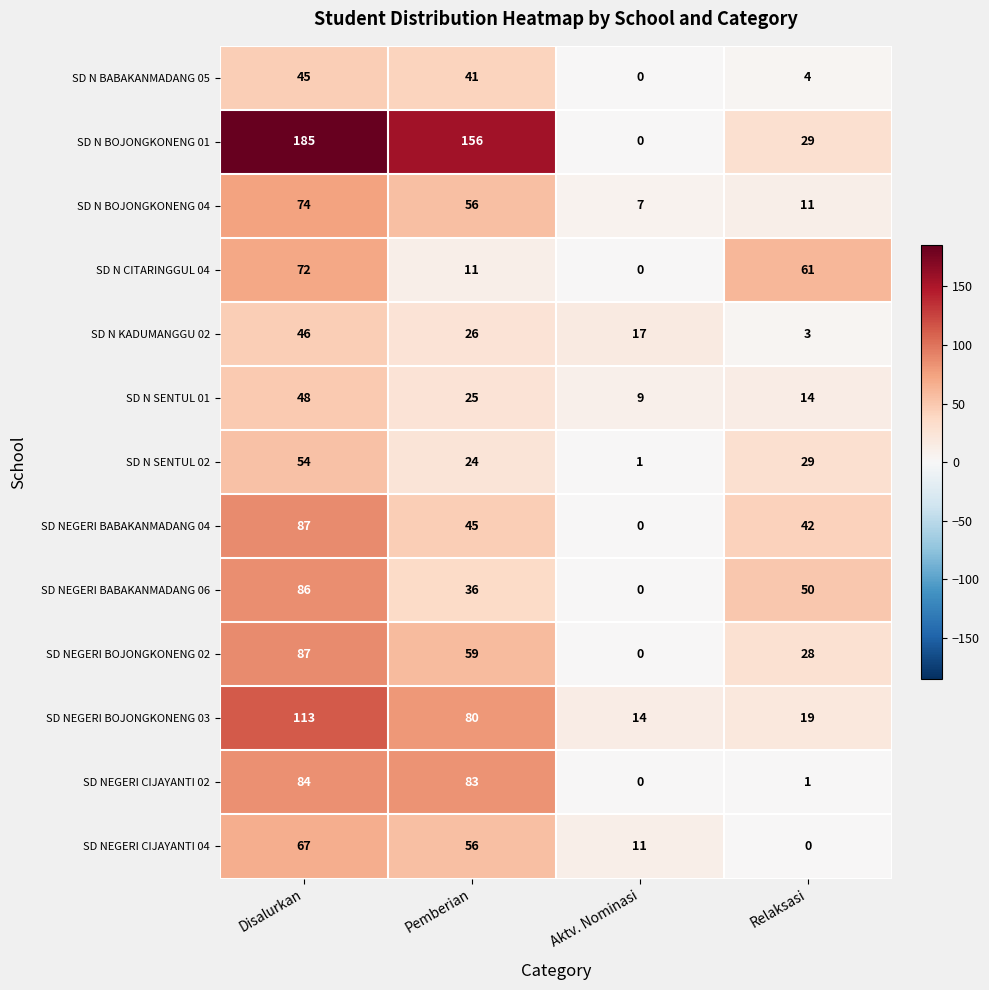

How many values in the SD N SENTUL 02 series are below 29?

2